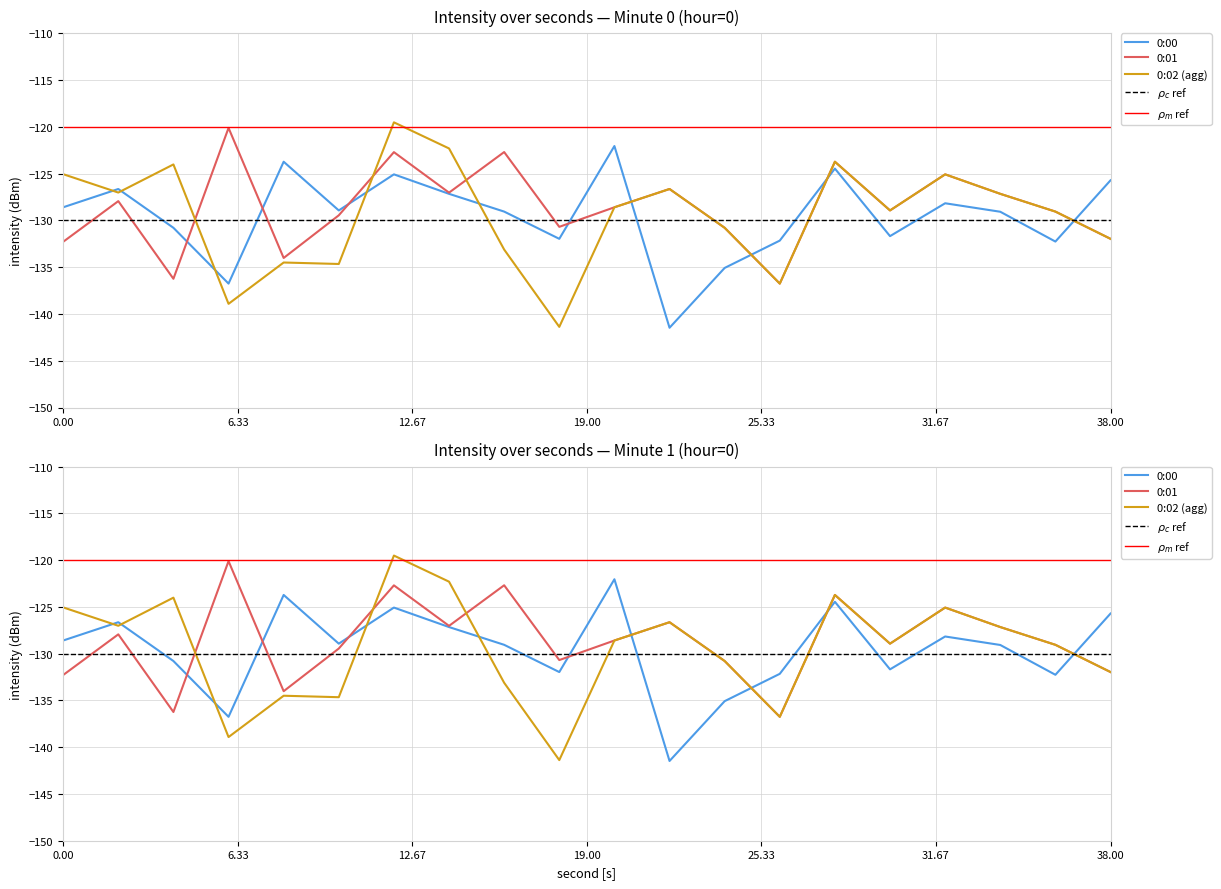

At which category does 0:00 reach its first local peak?

2